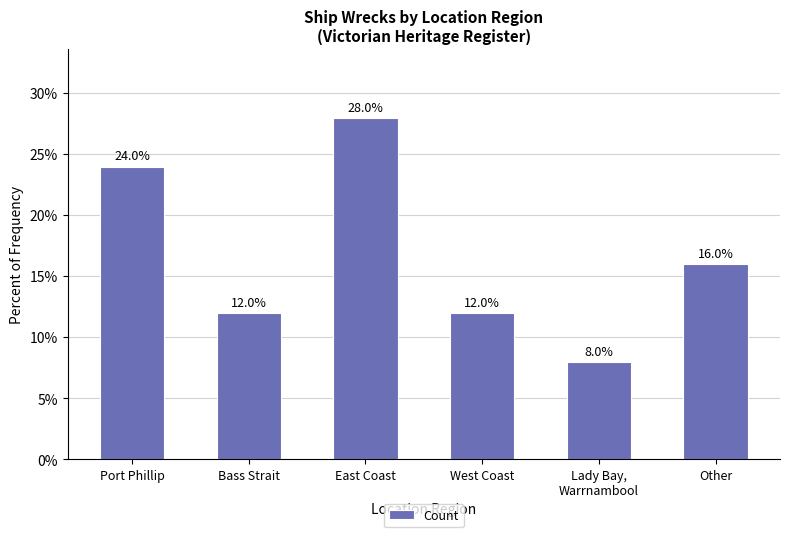

Between Port Phillip and Other, which is larger?

Port Phillip